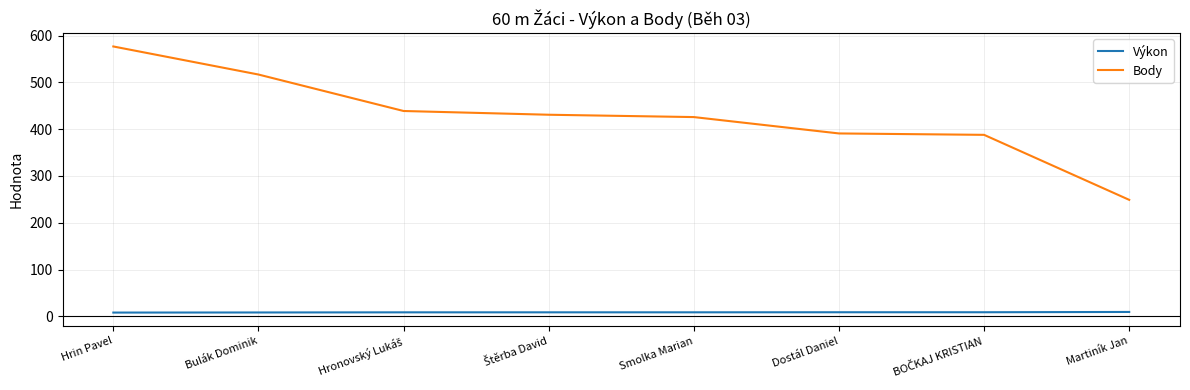

What is the difference between the second highest and second lowest values in the Body series?

129.0